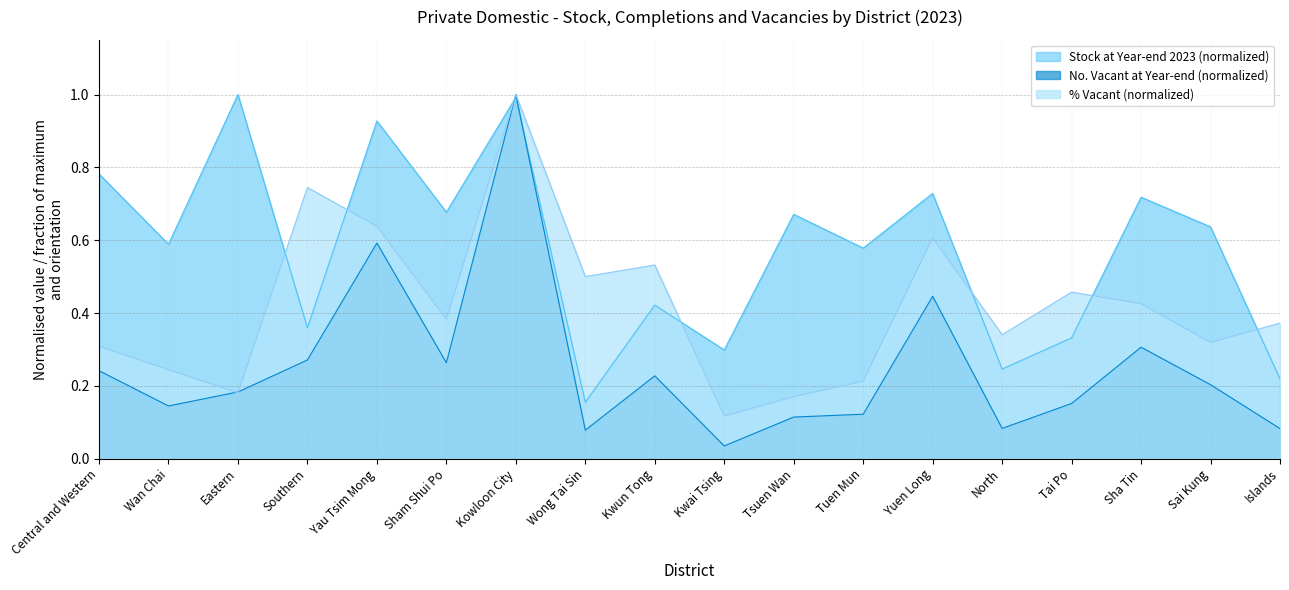

Count the number of categories in the chart.

18